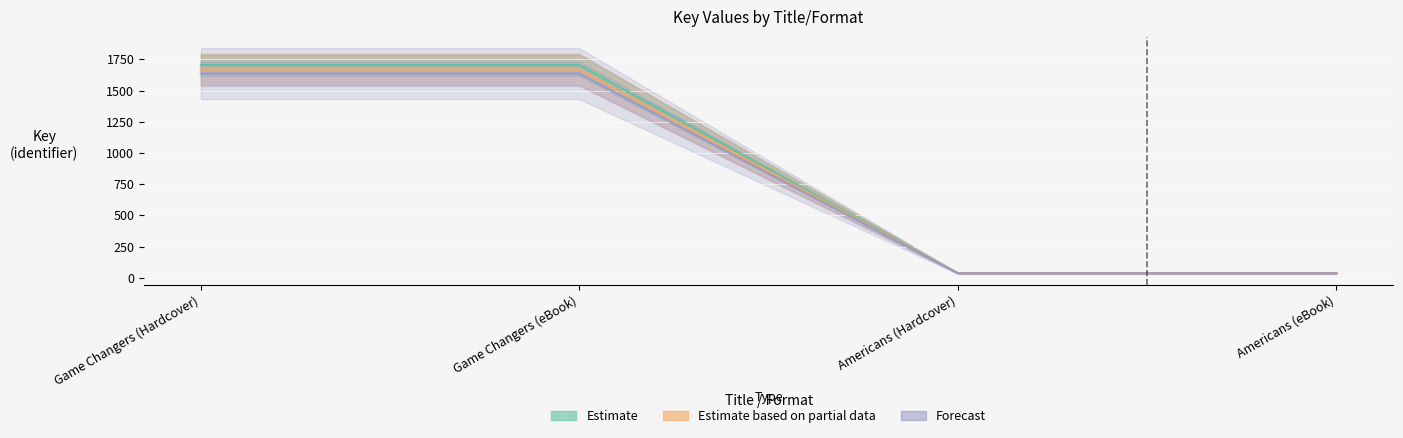

What is the total value across all series at Game Changers (eBook)?

5009.4